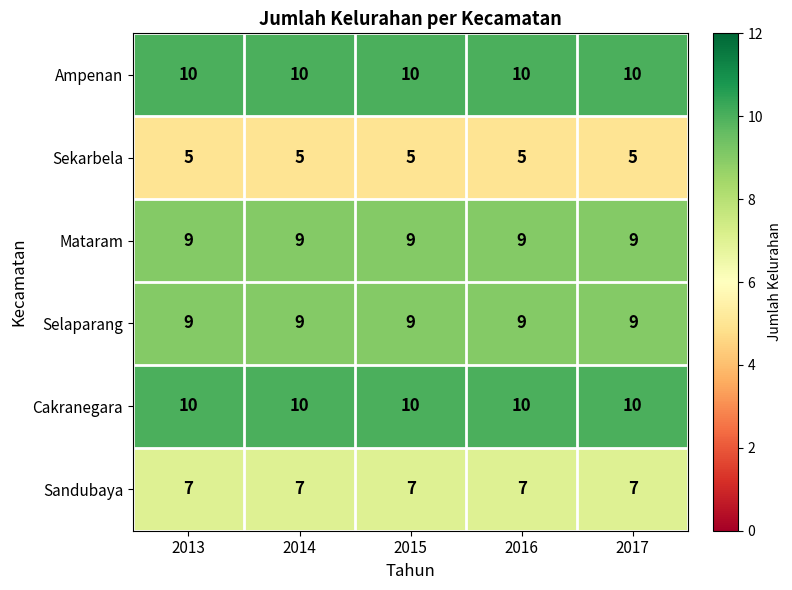

What is the approximate value of Sandubaya at 2013?

7